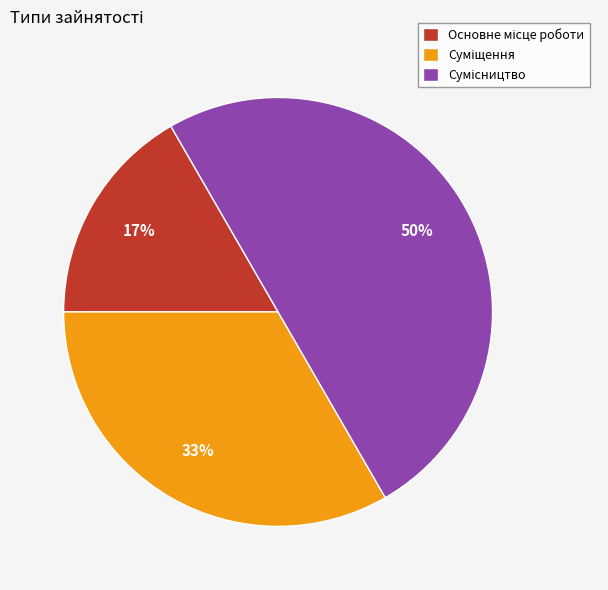

To the nearest percent, what is the average slice percentage?

33%